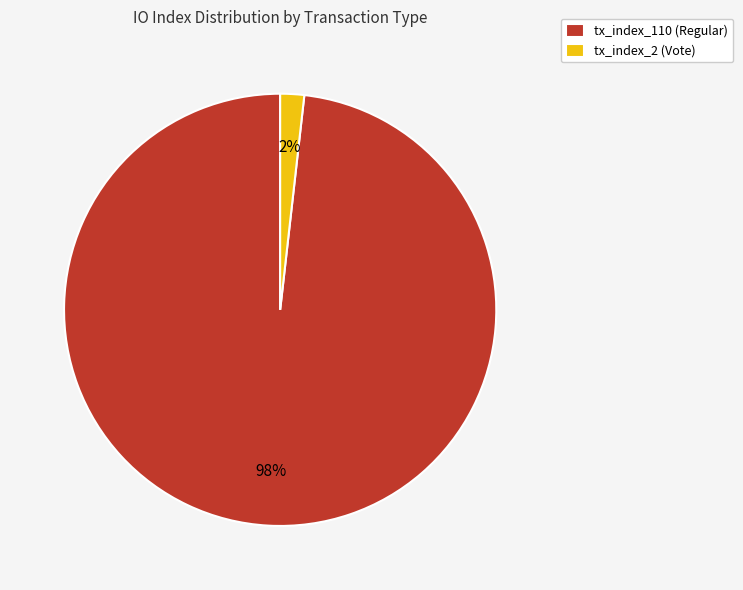

Rank the categories by value from highest to lowest.

tx_index_110 (Regular), tx_index_2 (Vote)